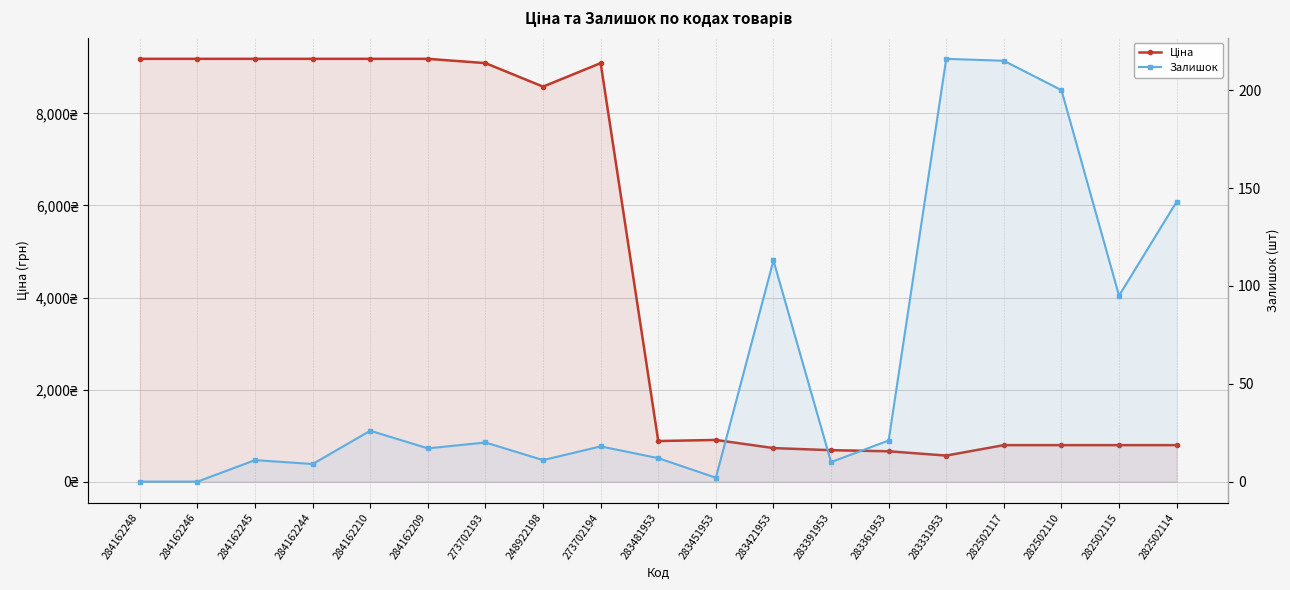

What is the difference between the Залишок values at 284162244 and 248922198?

2.0